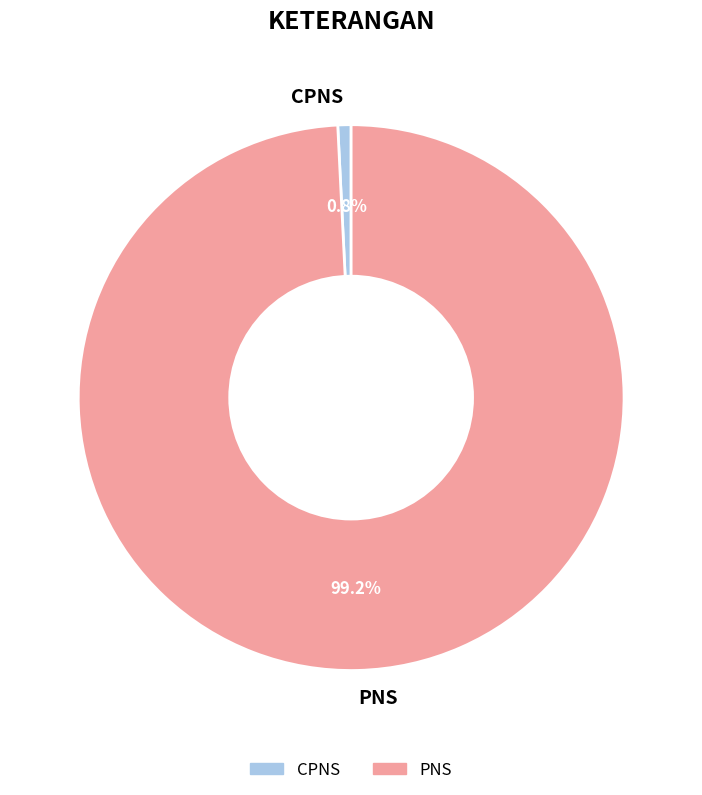

Which slice is the smallest?

CPNS